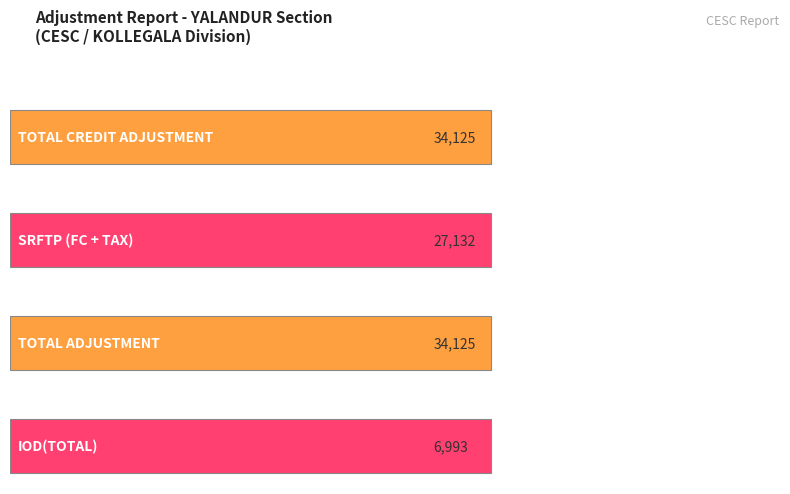

Is it true that IOD(TOTAL) equals 1670 at LT7(A)?

False